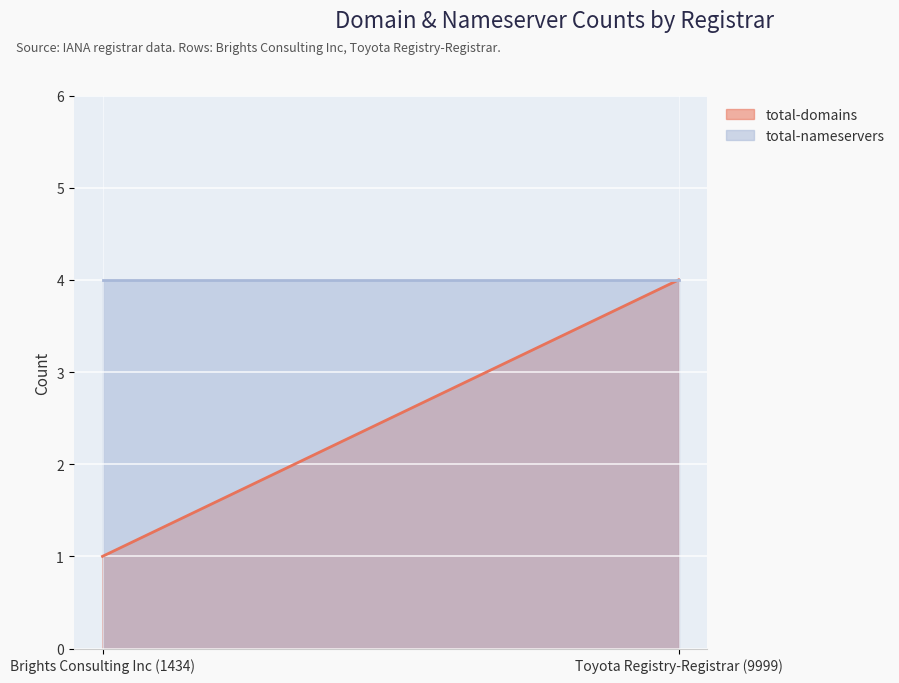

List the labels in order of total-nameservers value, smallest first.

Brights Consulting Inc (1434), Toyota Registry-Registrar (9999)